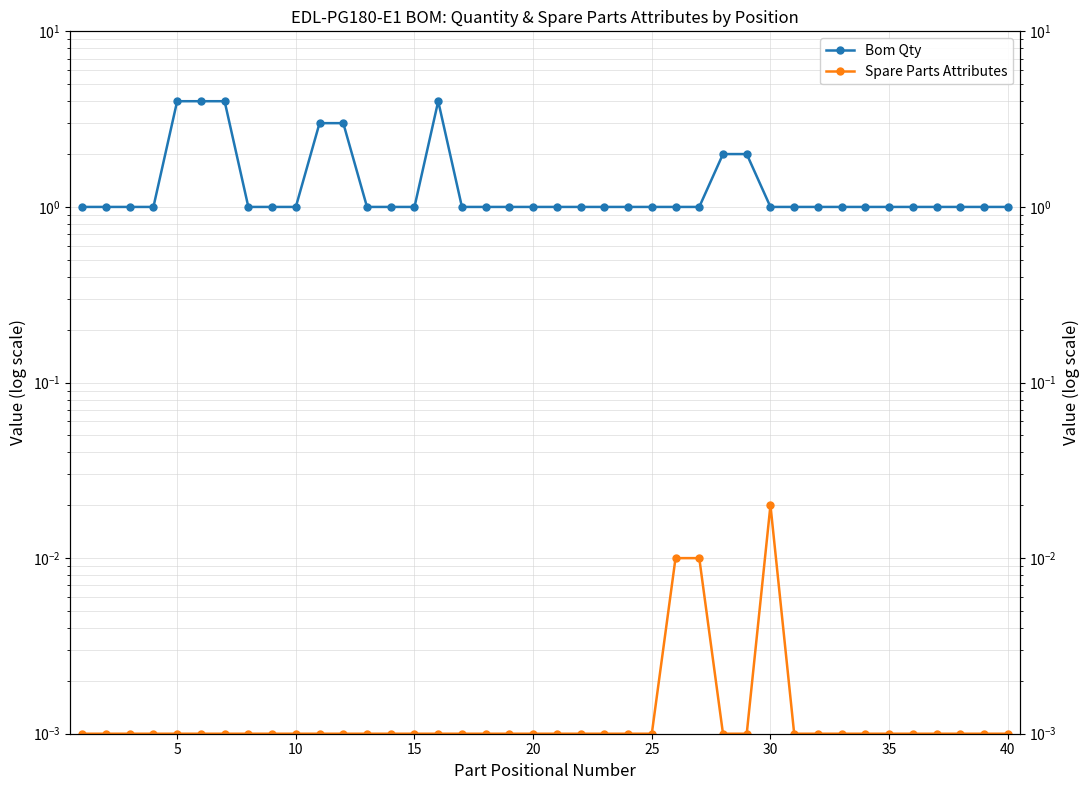

Rank the series by their average value, from lowest to highest.

Spare Parts Attributes, Bom Qty